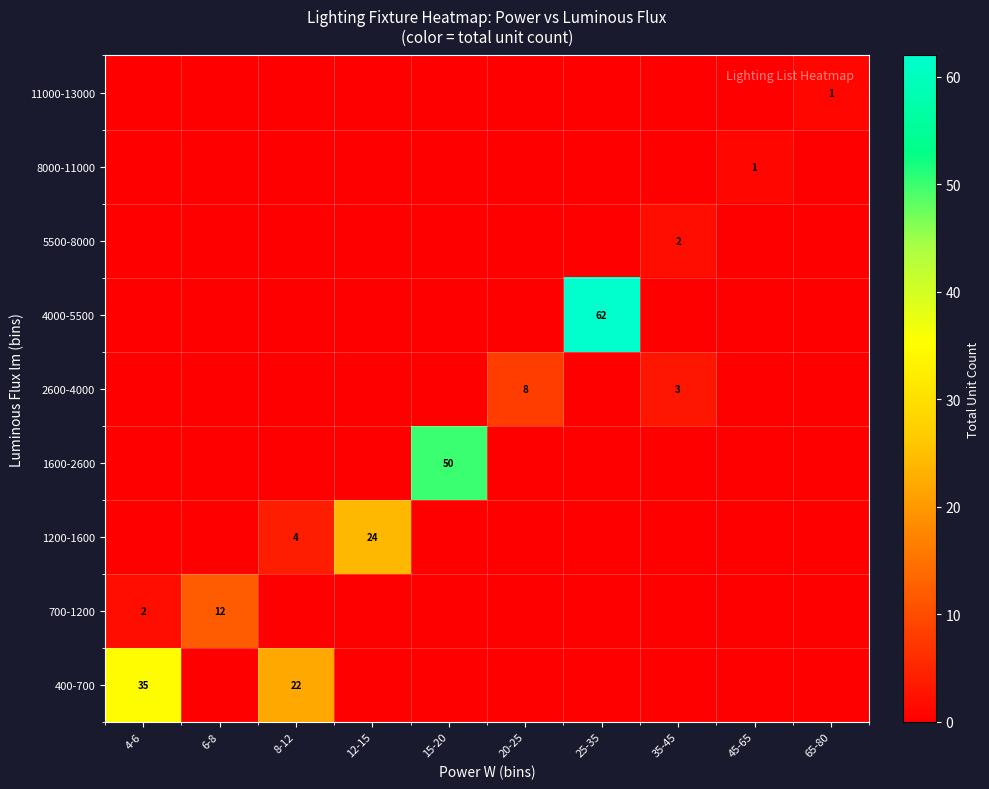

Between 25-35 and 35-45, which is larger?

25-35